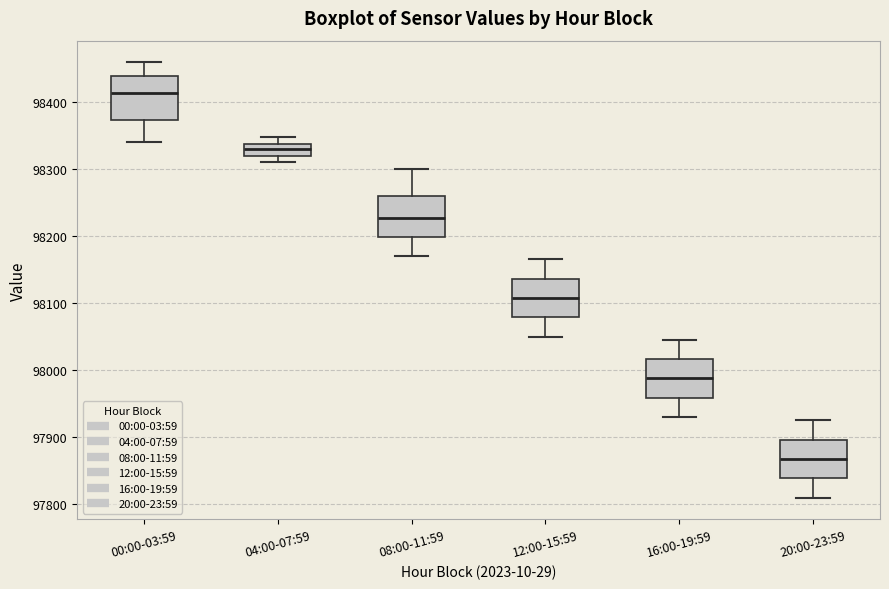

Which box has the lowest median line?

20:00-23:59